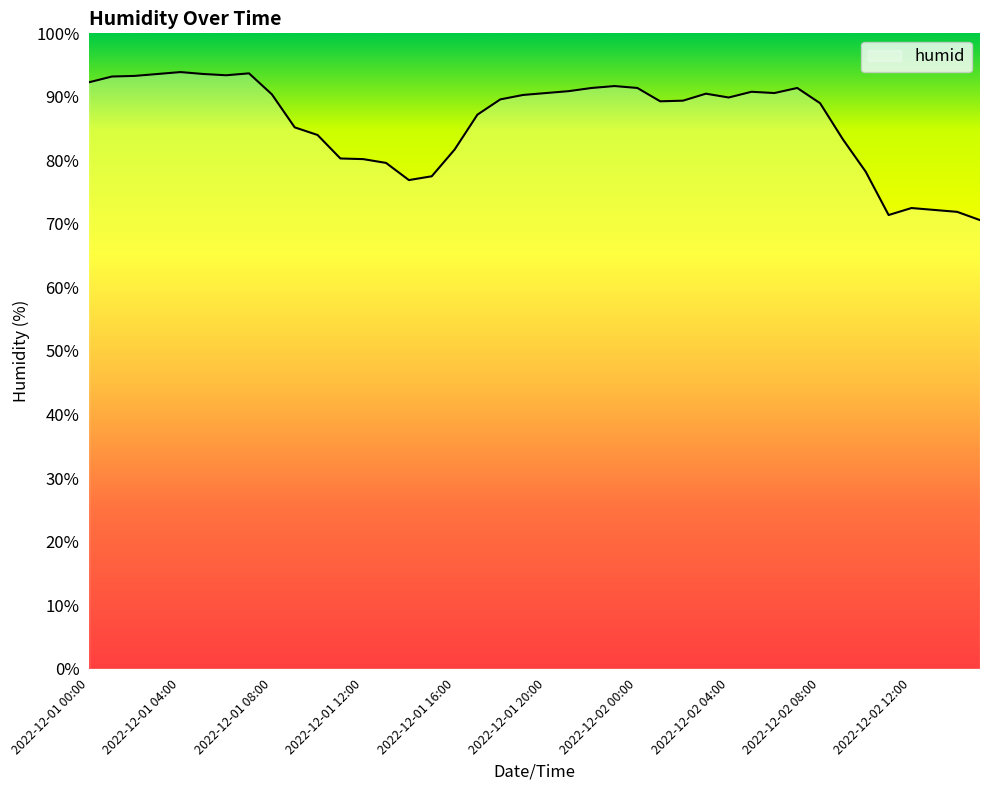

What is the maximum value shown in the chart?

93.9